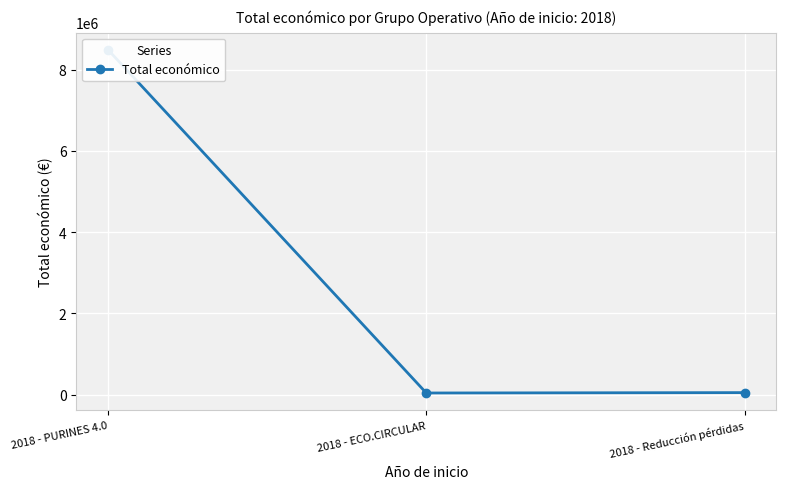

At which label is the value closest to 4263922?

2018 - Reducción pérdidas